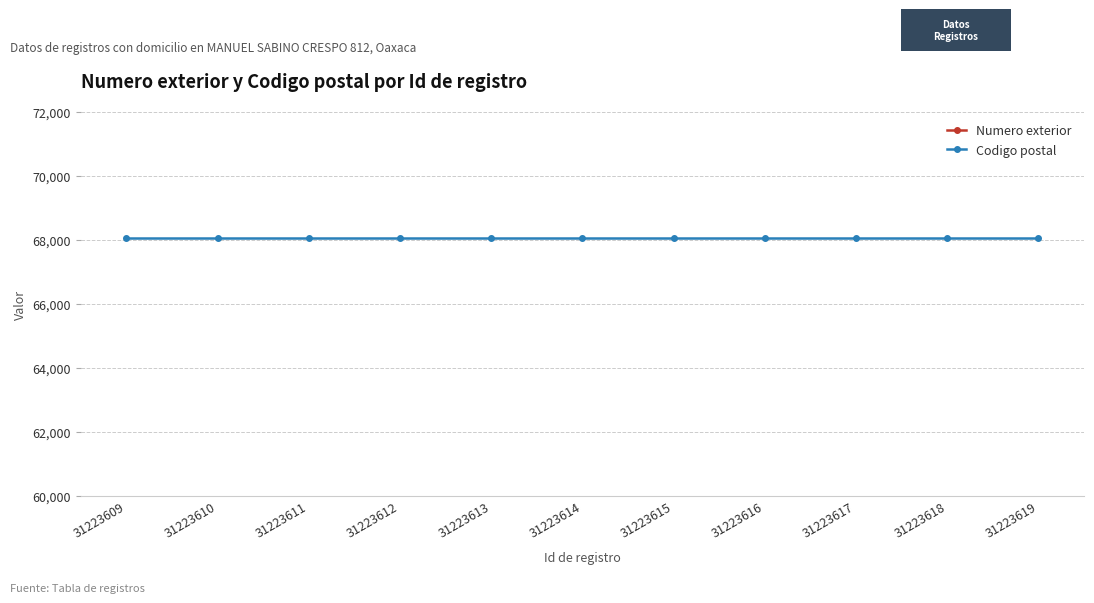

What is the maximum value shown in the chart?

68070